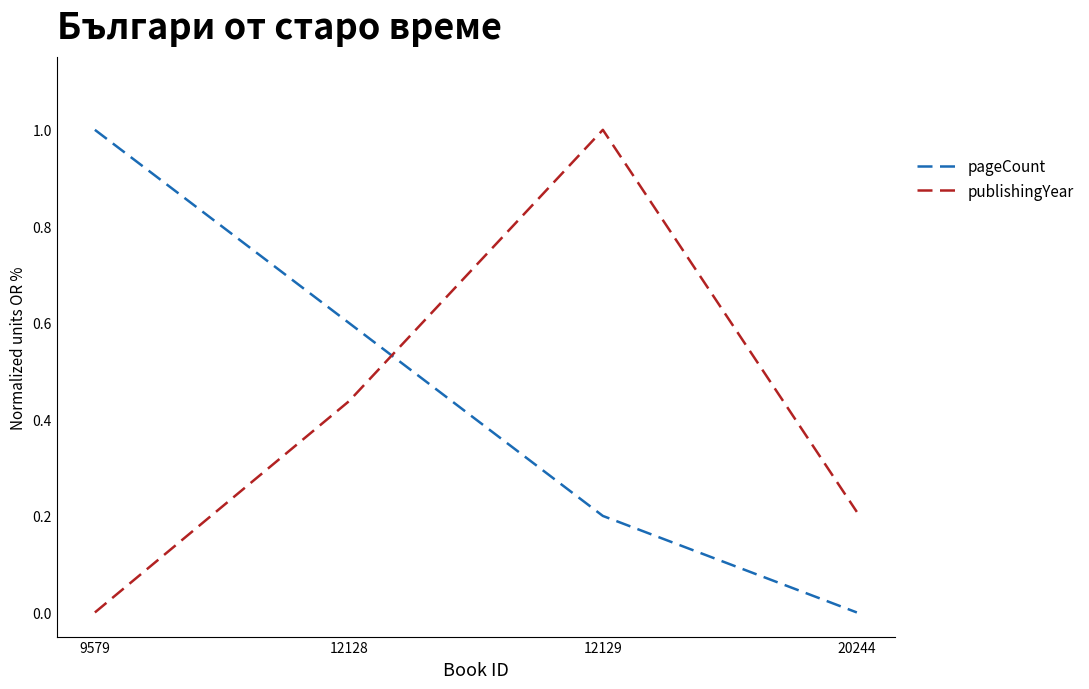

What is the maximum value shown in the chart?

1.0